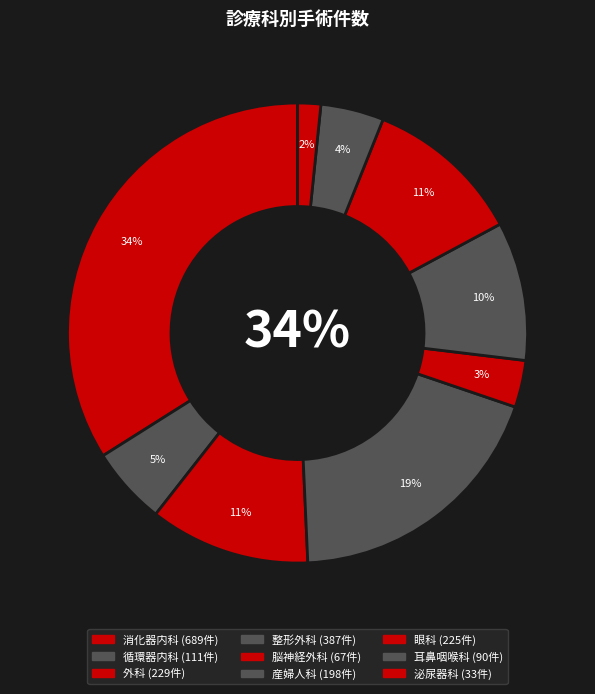

What is the change in value from 外科 to 産婦人科?

-31